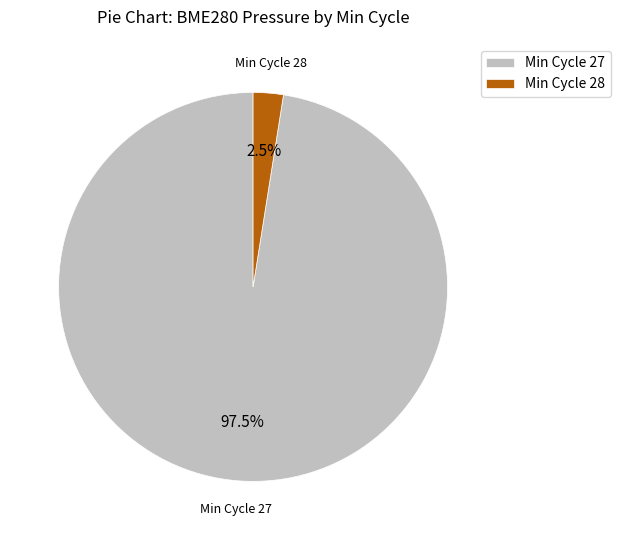

Which category has the biggest portion of the pie?

Min Cycle 27